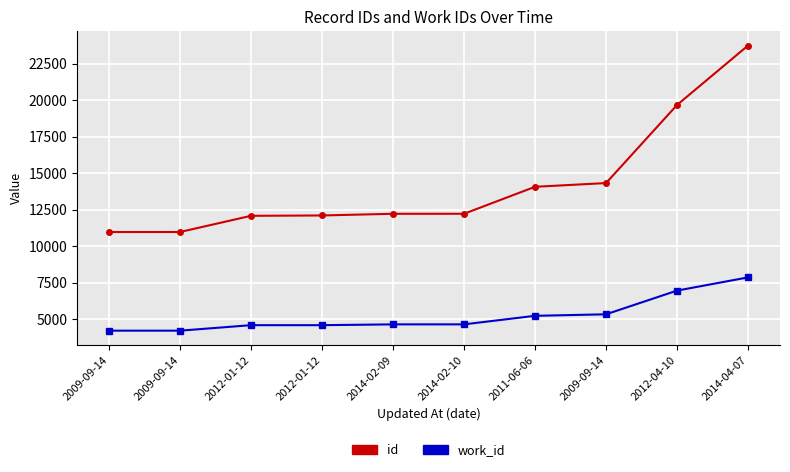

True or false: work_id has more than 2 points higher than both neighbors.

False